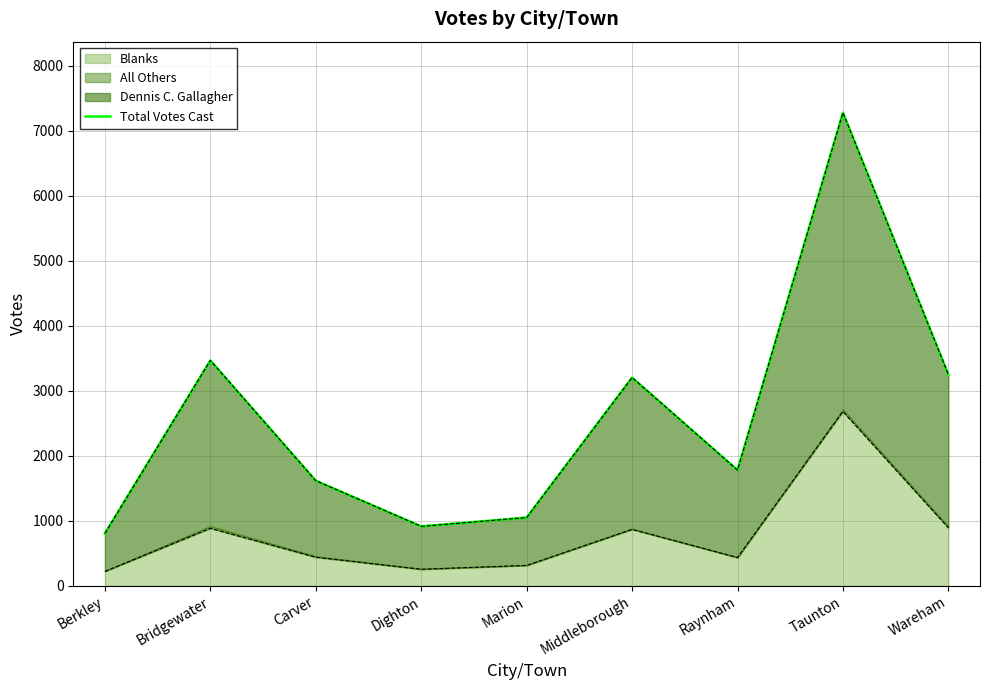

True or false: the data has more than 2 interior local peaks.

True